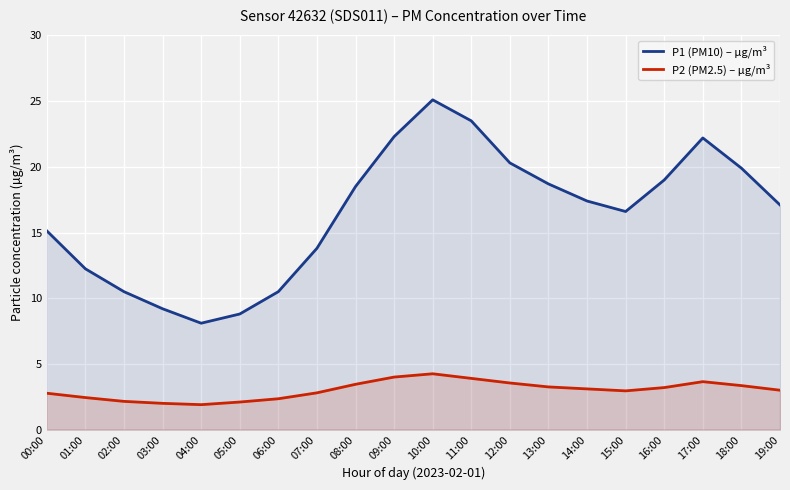

What value does the P1 (PM10) – µg/m³ series have at 08:00?

18.5